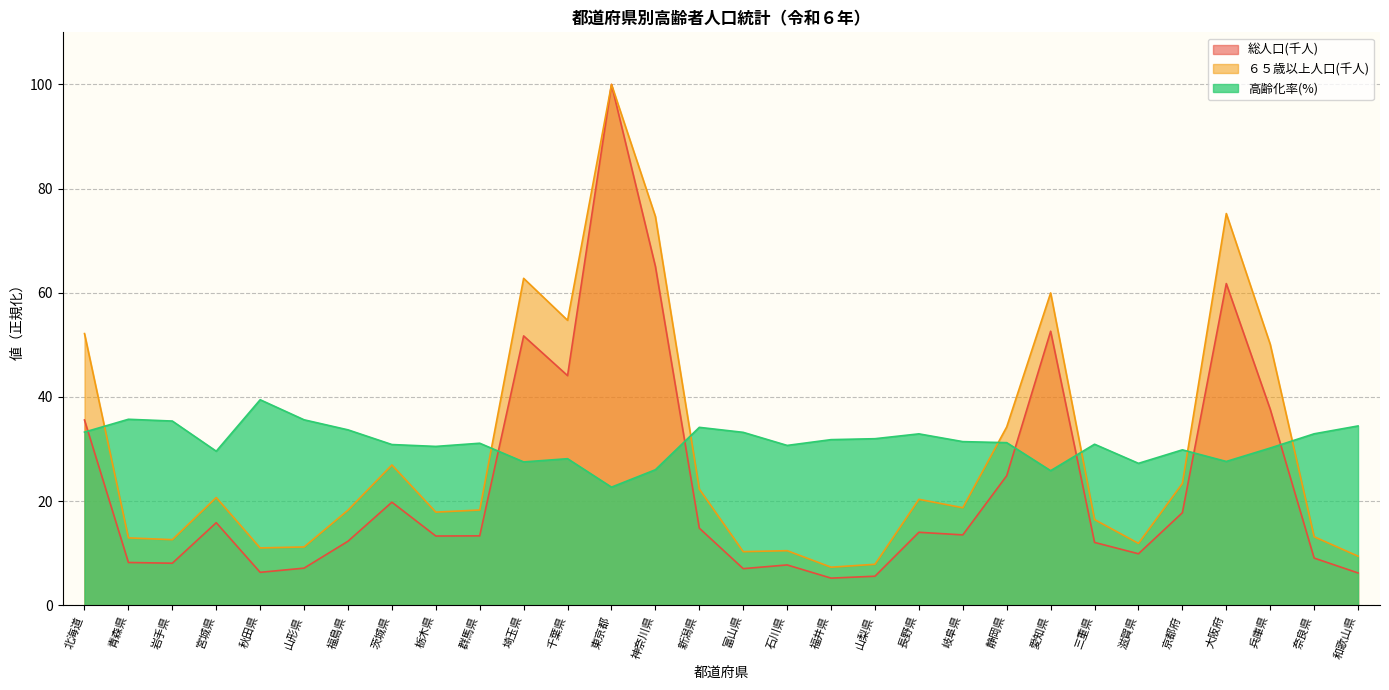

Reading left to right, transcribe all the data shown in this chart.

総人口(千人): 35.6	8.2	8.1	15.9	6.3	7.1	12.3	19.8	13.3	13.3	51.7	44.1	100.0	65.1	14.8	7.0	7.7	5.2	5.6	14.0	13.5	24.9	52.6	12.1	9.9	17.8	61.8	37.6	9.1	6.2
６５歳以上人口(千人): 52.2	12.9	12.6	20.7	11.0	11.2	18.3	26.9	17.9	18.3	62.8	54.7	100.0	74.7	22.3	10.3	10.5	7.3	7.9	20.3	18.7	34.2	60.0	16.5	11.9	23.4	75.2	50.1	13.2	9.4
高齢化率(%): 33.2	35.7	35.4	29.6	39.5	35.6	33.7	30.9	30.5	31.1	27.5	28.1	22.7	26.0	34.2	33.2	30.7	31.8	32.0	32.9	31.4	31.2	25.8	30.9	27.2	29.8	27.6	30.2	32.9	34.4